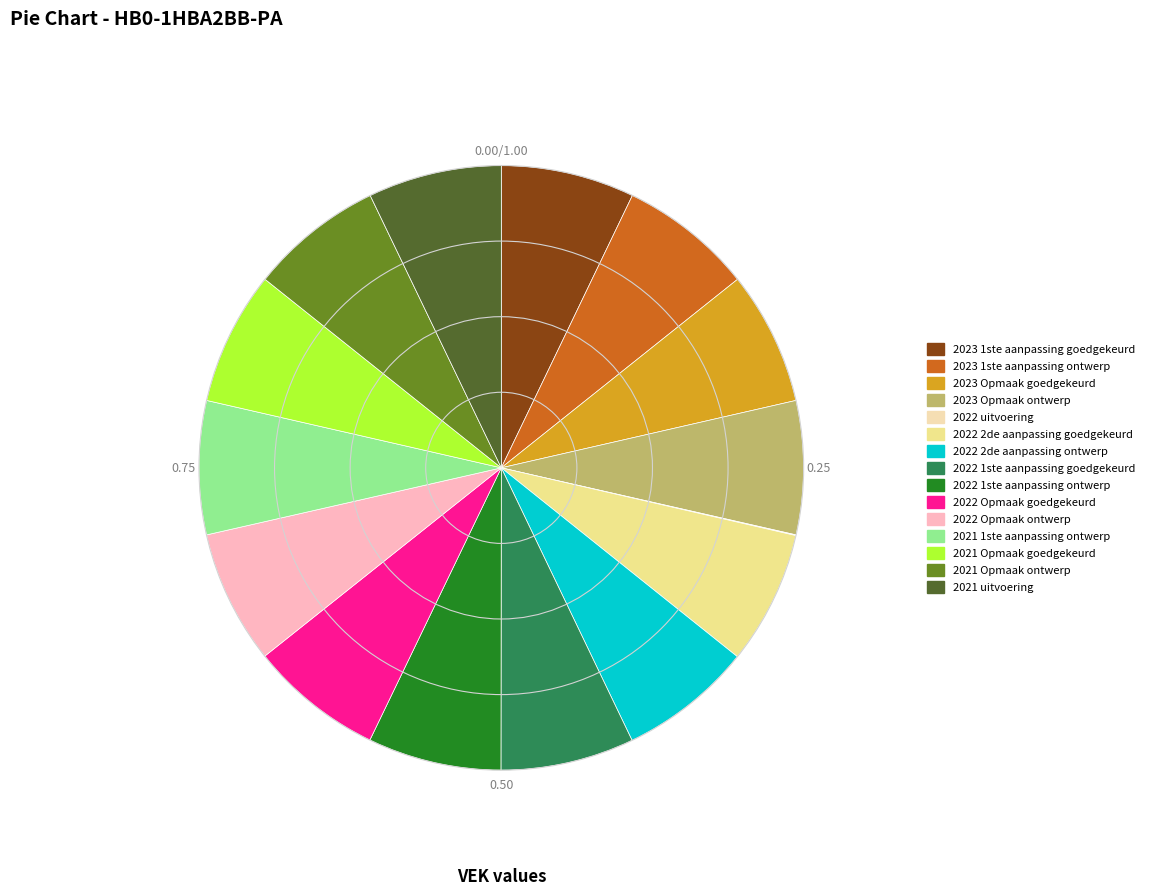

Is the sum of 2022 2de aanpassing ontwerp and 2022 2de aanpassing goedgekeurd greater than half?

No